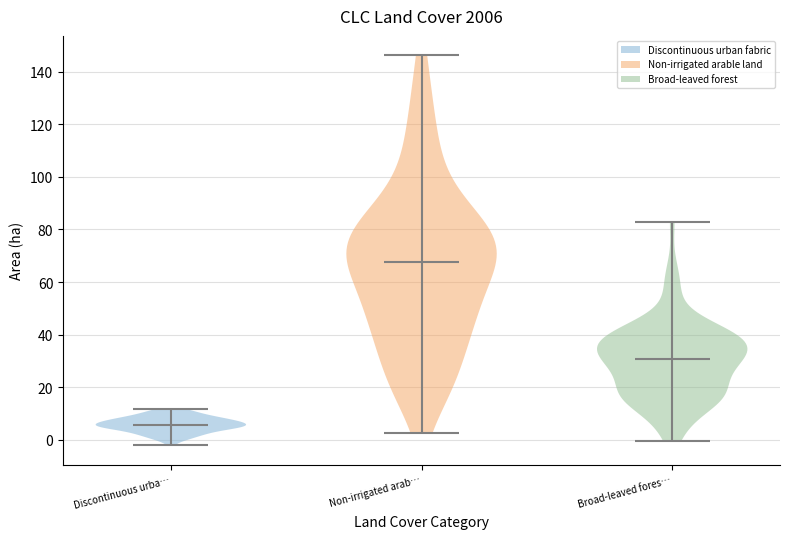

Reading left to right, read every violin against the y-axis: where its median line is, and the lowest and highest points it reaches. The values are not printed on the chart, so give them approximately, as read against the axis.

Discontinuous urba…: median line 6, lowest point -2, highest point 12
Non-irrigated arab…: median line 68, lowest point 2, highest point 146
Broad-leaved fores…: median line 30, lowest point 0, highest point 82